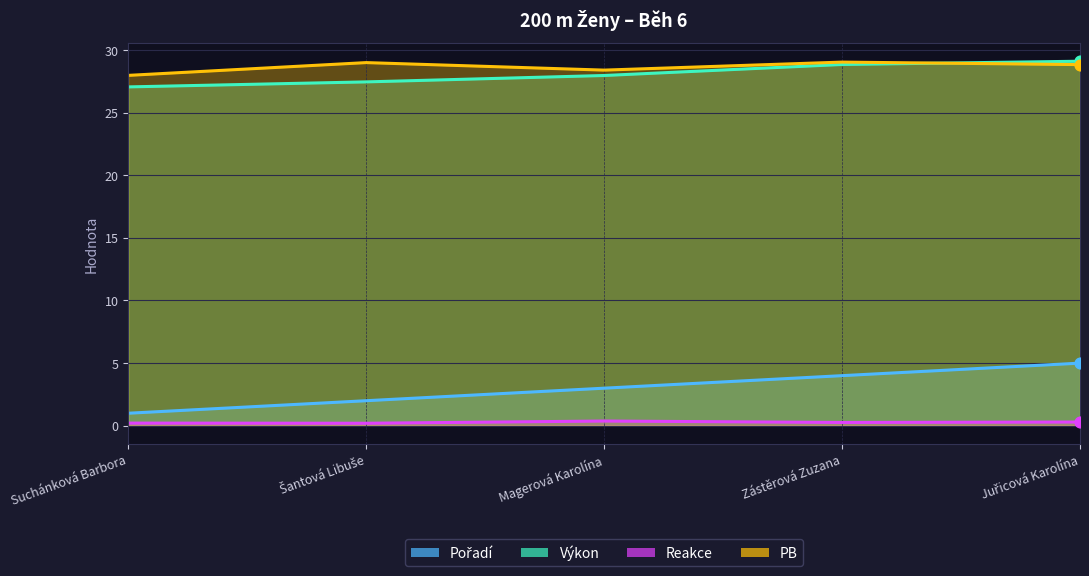

Which series has the largest total across all categories?

PB